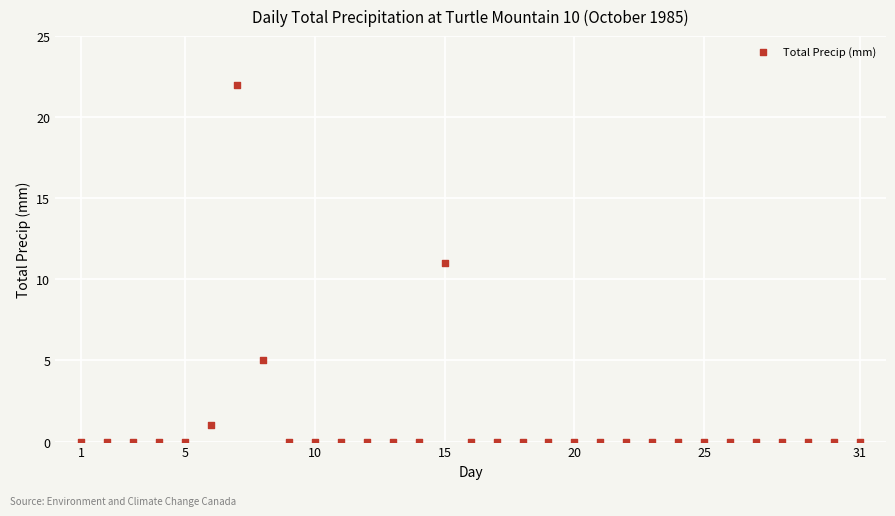

What is the range of X values (max minus min)?

30